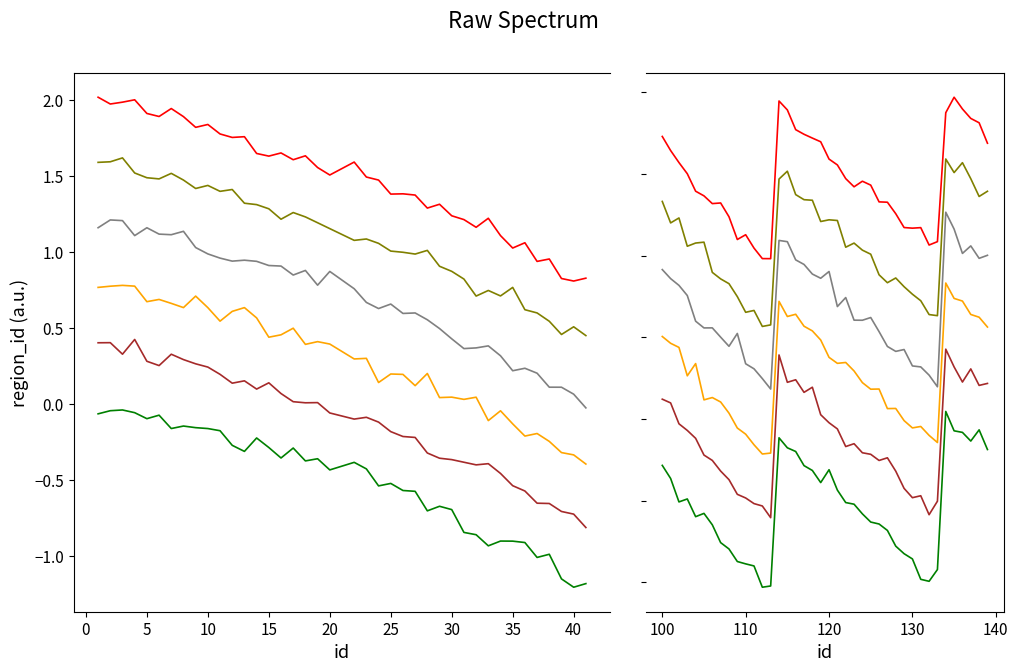

Which series has the largest range (max minus min)?

Series C